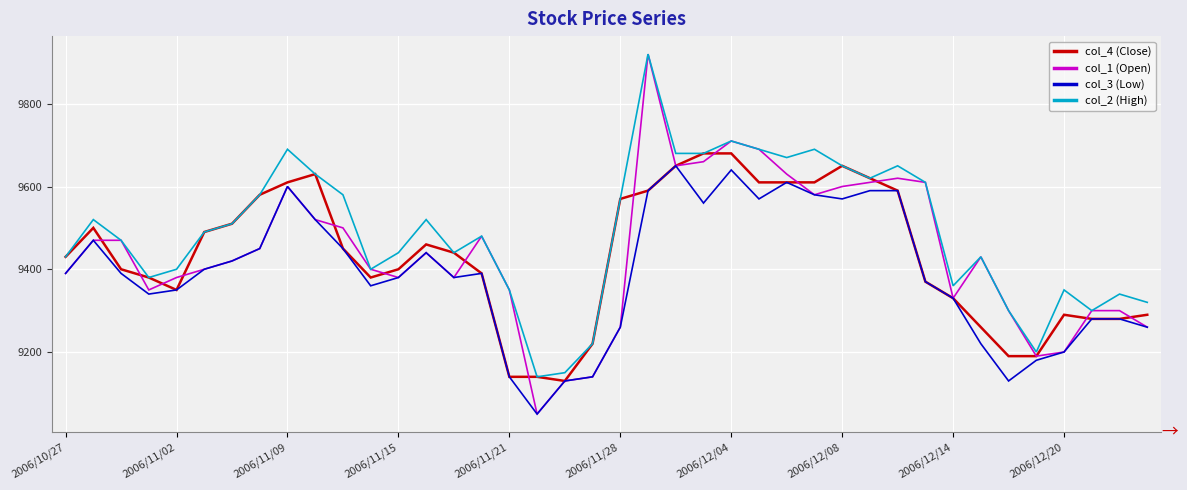

Which series has the largest range (max minus min)?

col_1 (Open)